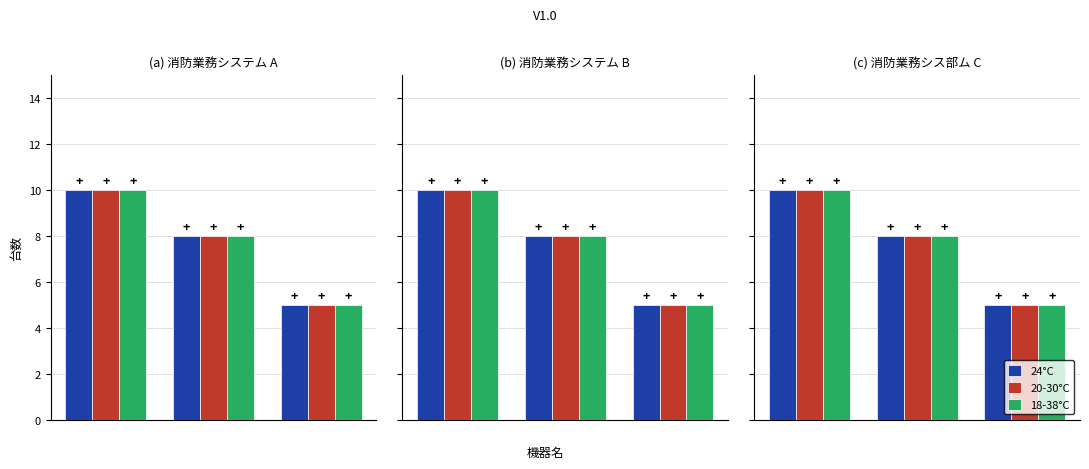

Is the value of 20-30°C at 1 greater than the value of 24°C at 2?

Yes